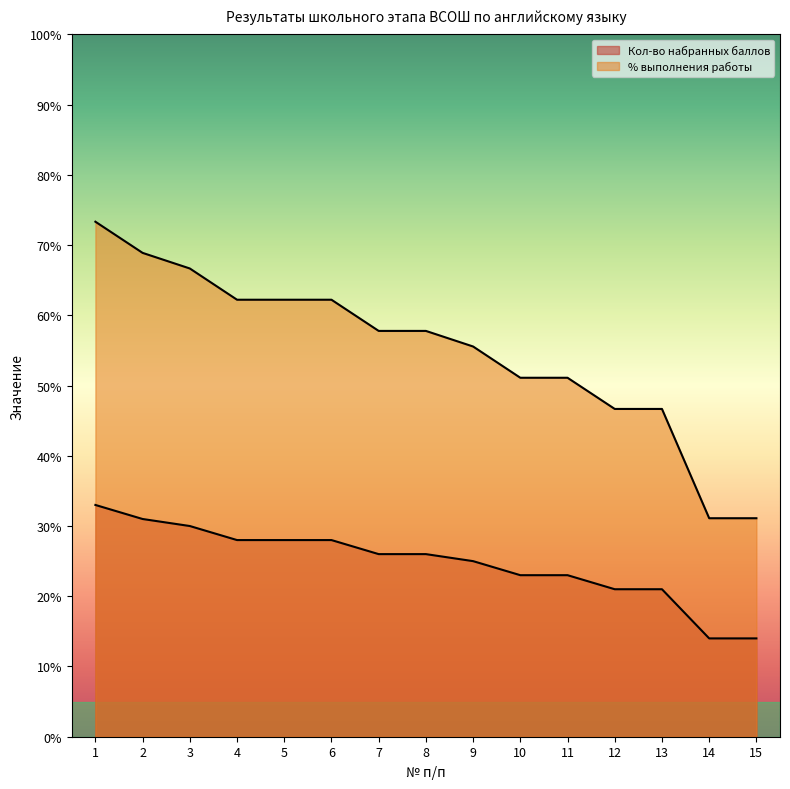

True or false: Кол-во набранных баллов and % выполнения работы cross at least once.

False